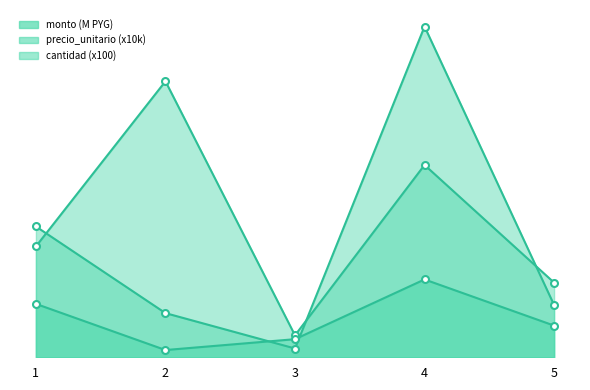

What are all the series names shown in the legend?

monto (M PYG), precio_unitario (x10k), cantidad (x100)